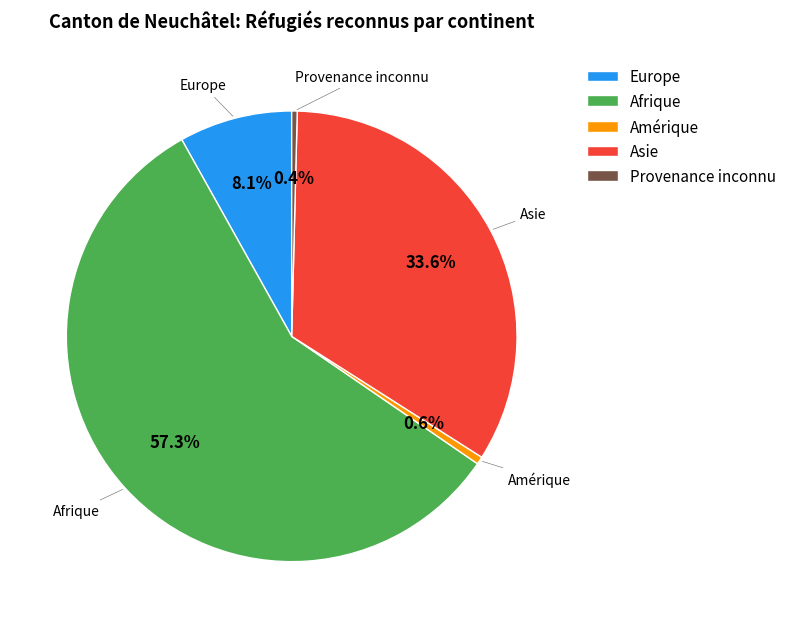

To the nearest percent, what percentage of the pie is Amérique?

1%